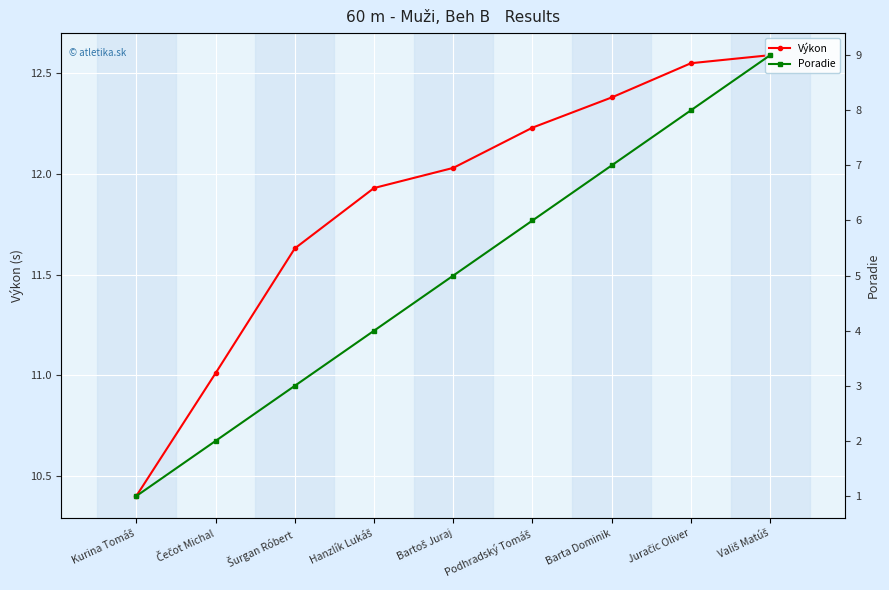

What is the total value across all series at Hanzlík Lukáš?

15.9